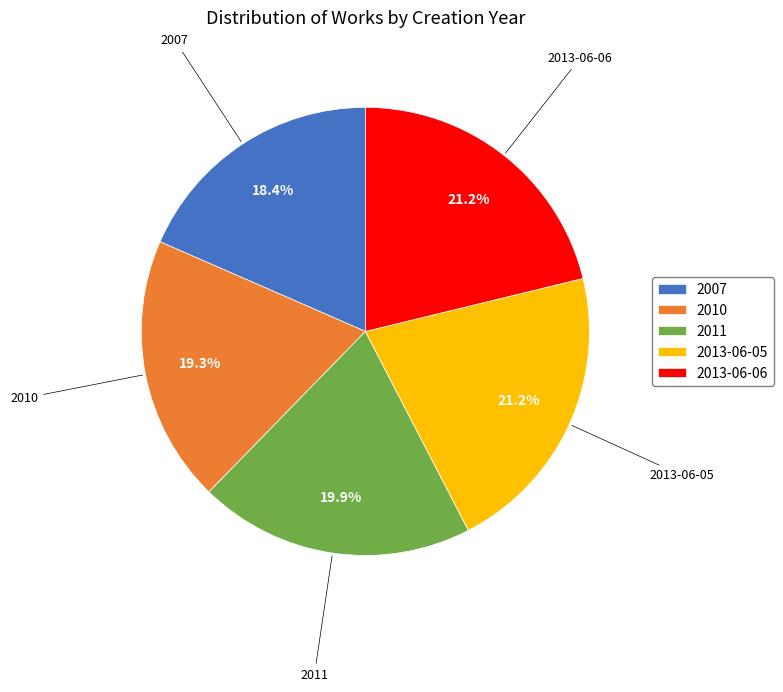

How many segments does this pie chart have?

5